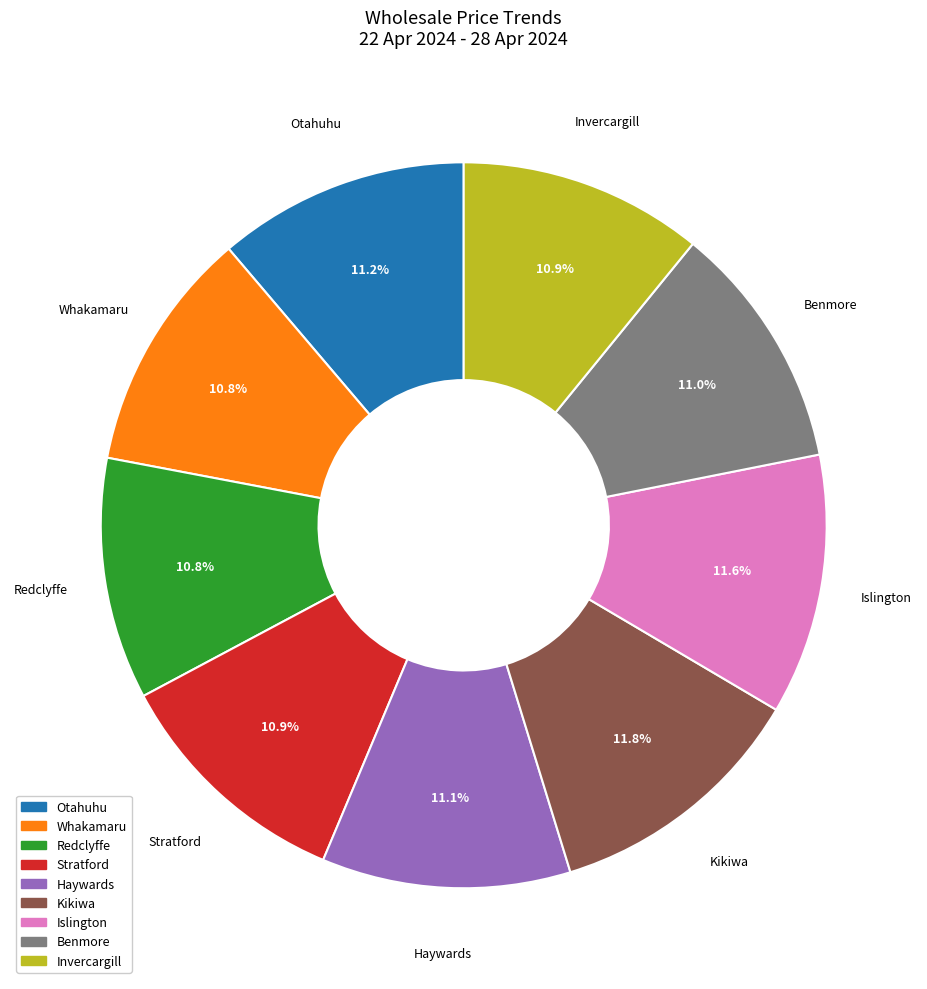

Is Islington the majority of the pie?

No